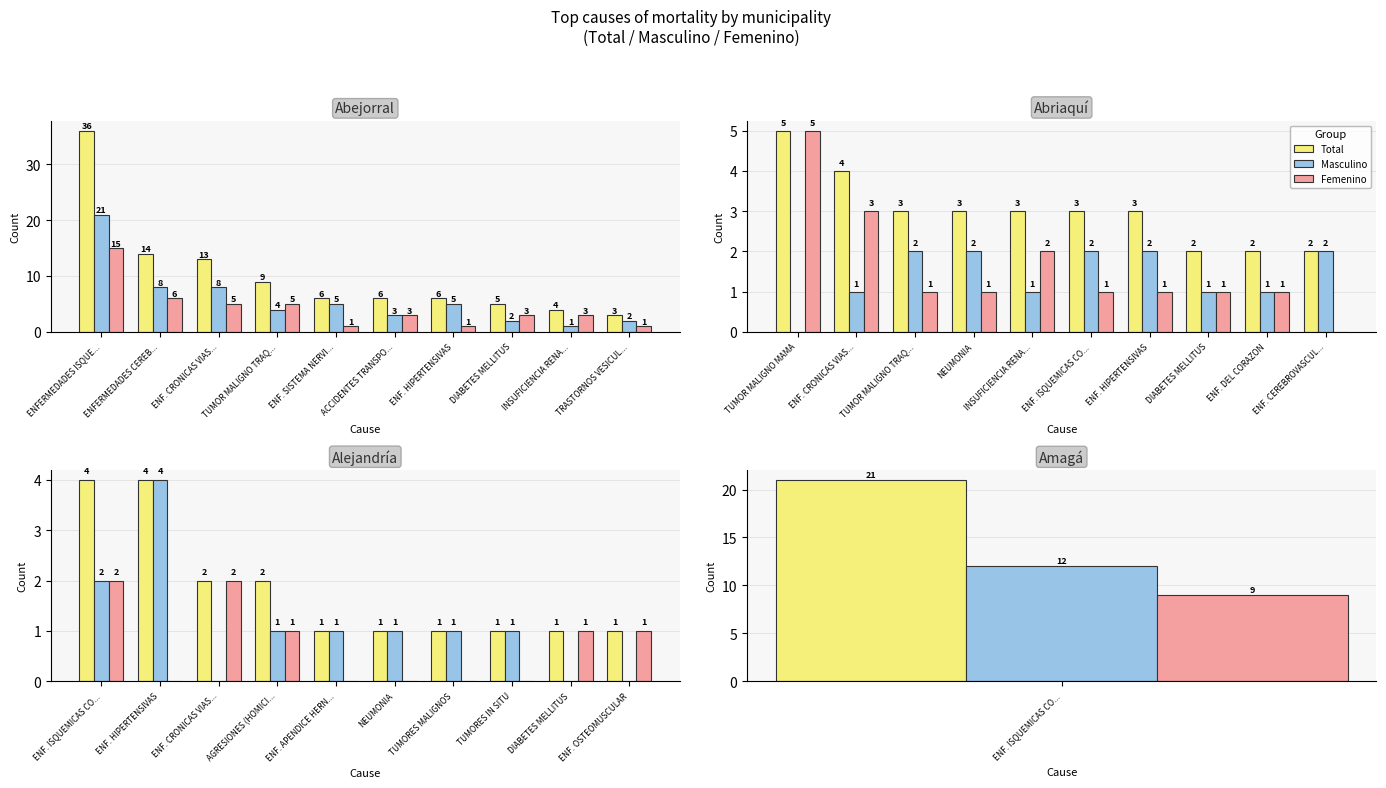

Which has a higher value, ENF. HIPERTENSIVAS or NEUMONIA?

ENF. HIPERTENSIVAS